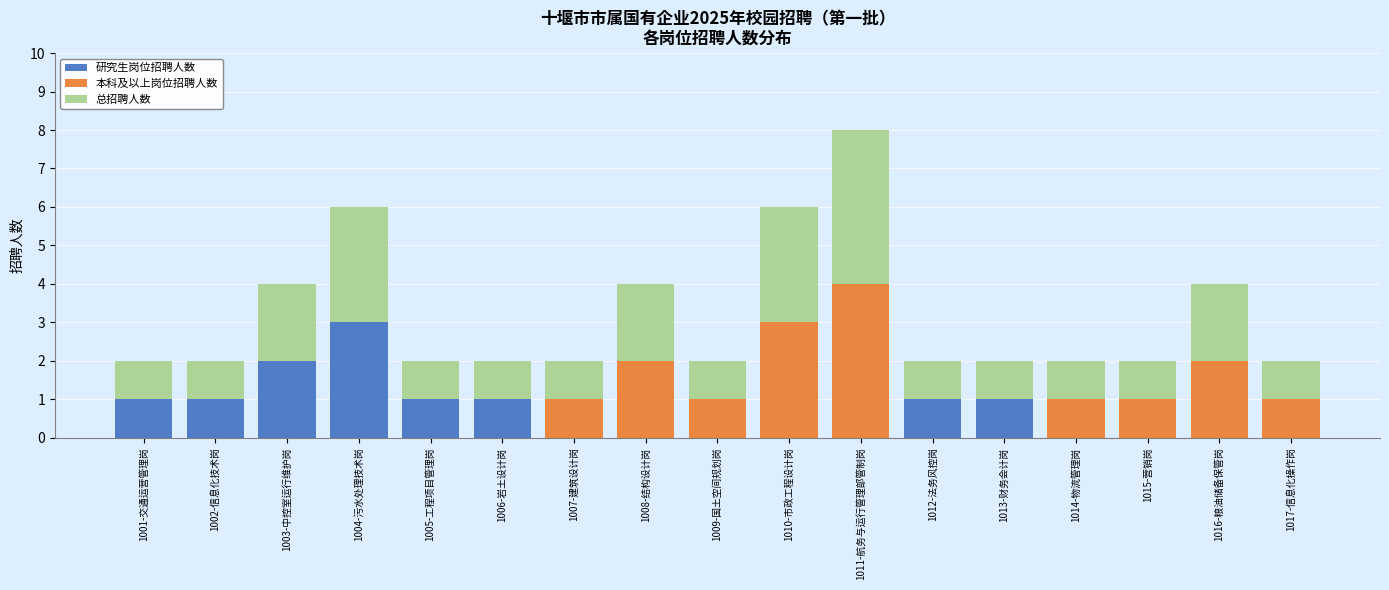

At which category is the sum across all series the highest?

1011-航务与运行管理部管制岗